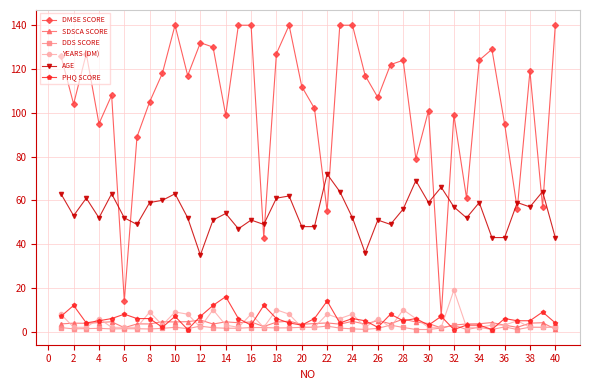

What is the lowest value of the AGE series?

35.0